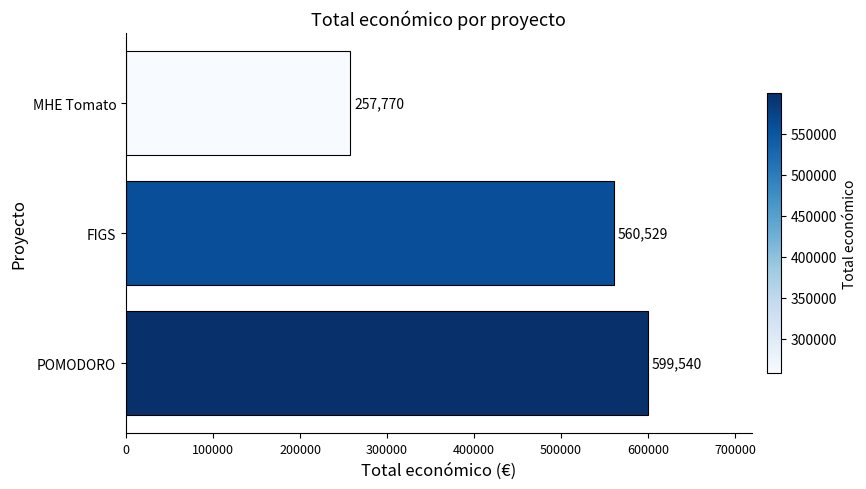

What is the sum of all values?

1417839